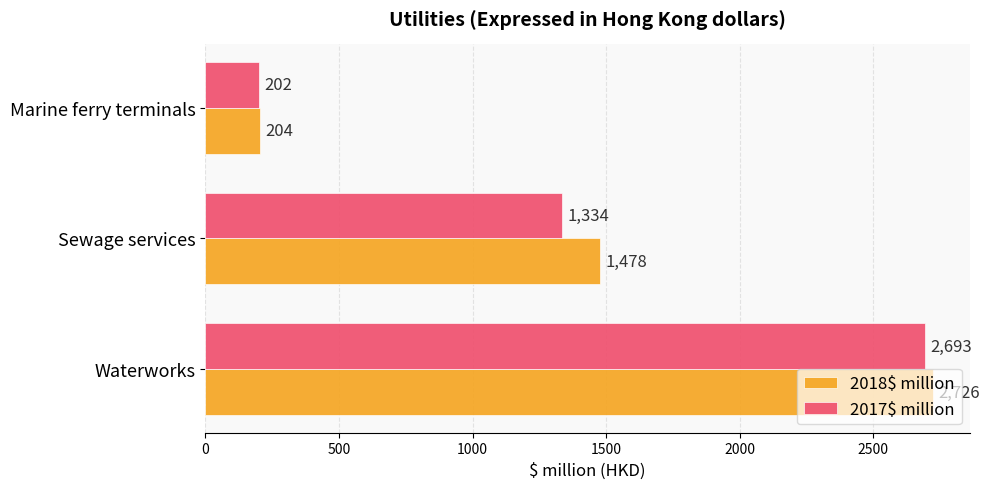

What is the difference between the maximum and minimum values in the 2018$ million series?

2522